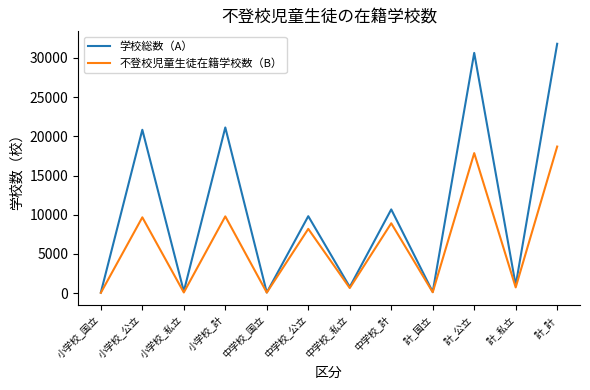

Which series changed the most between 中学校_国立 and 中学校_計?

学校総数（A）